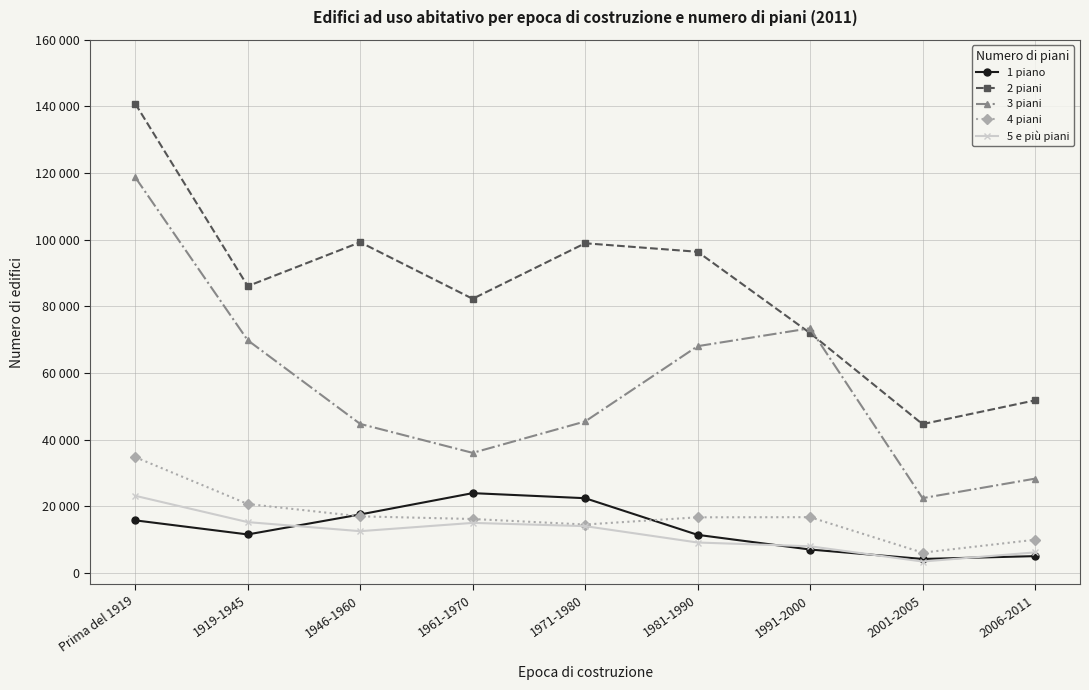

What is the value of the 1 piano point at the 1st from the left?

15769